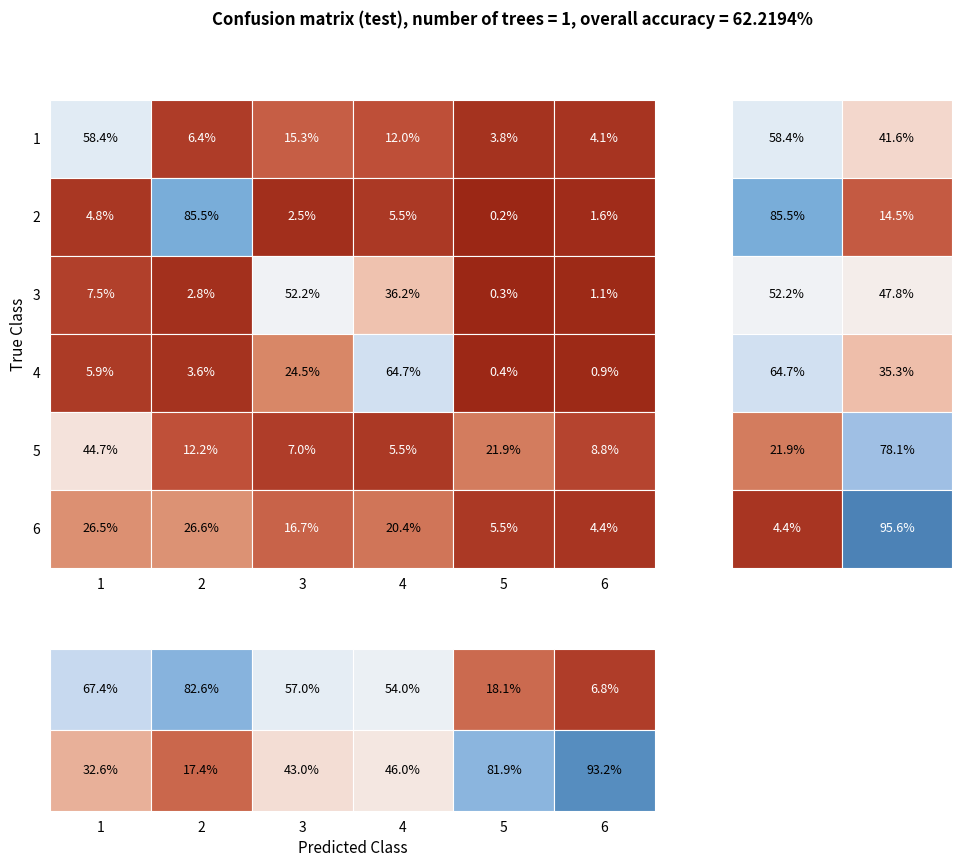

Where is 6 nearest to the value 15?

3